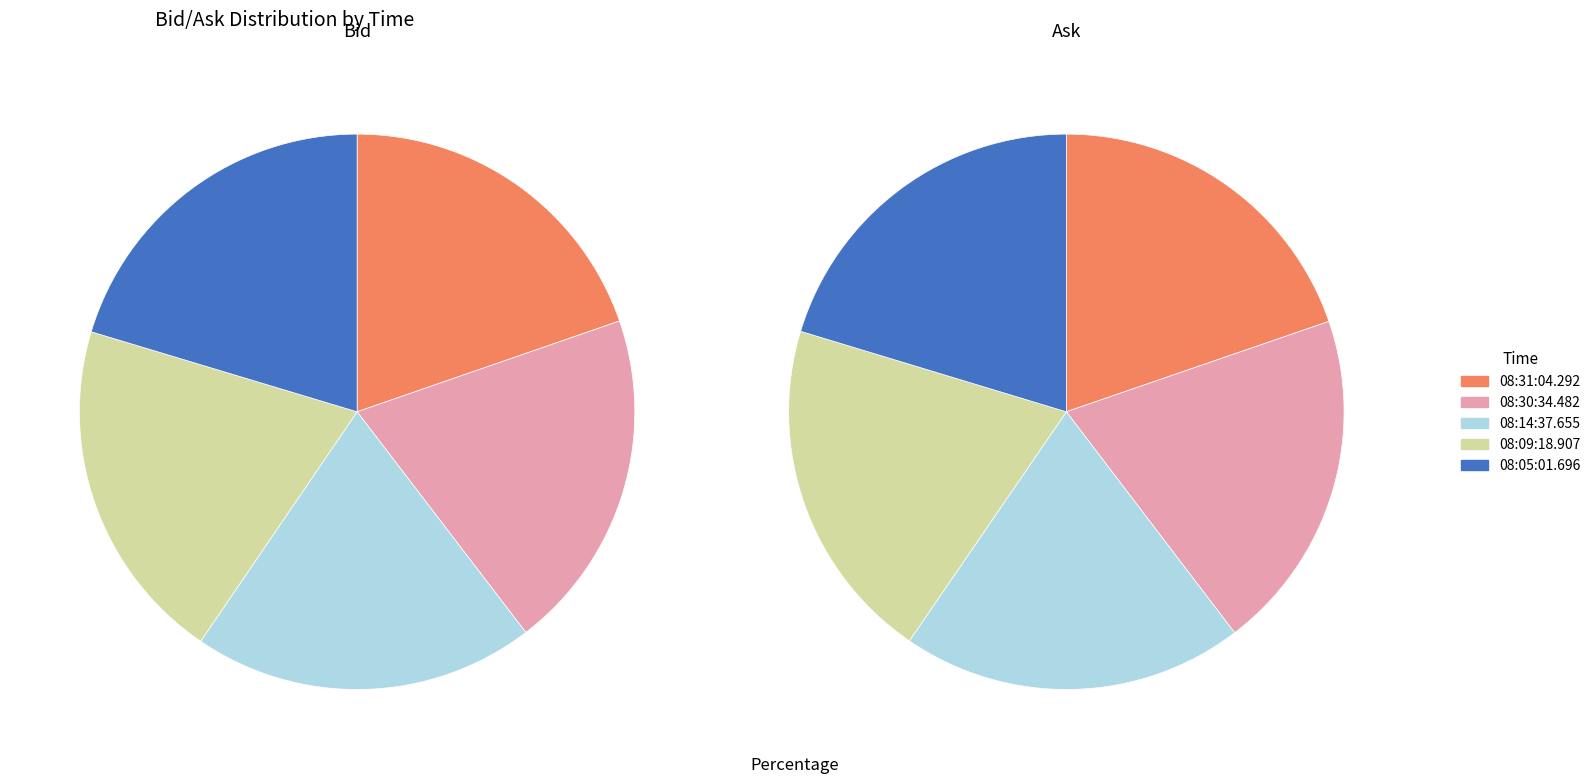

The 08:05:01.696 slice represents 34% of the pie. True or false?

False